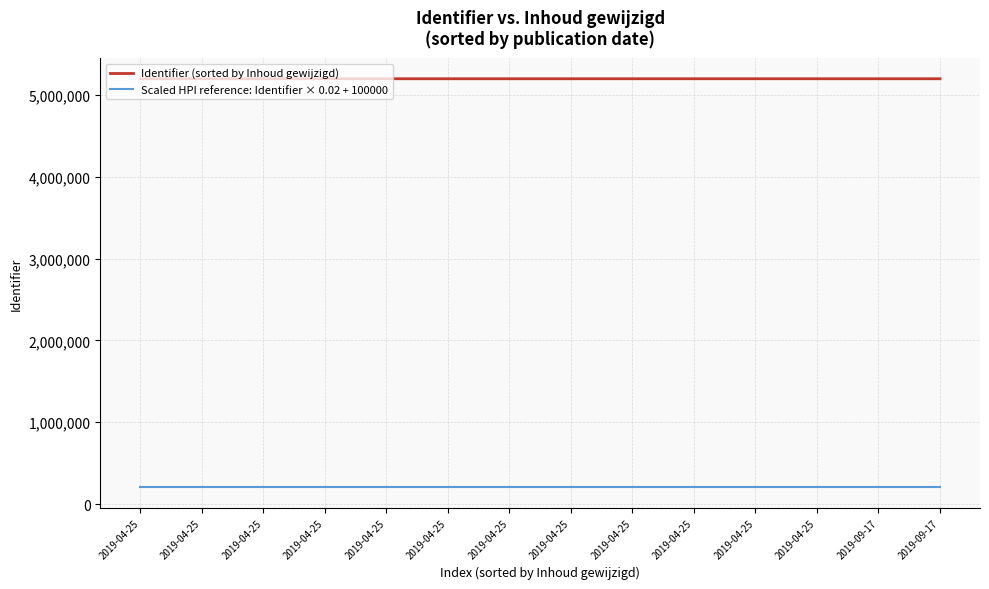

What are all the series names shown in the legend?

Identifier (sorted by Inhoud gewijzigd), Scaled HPI reference: Identifier × 0.02 + 100000